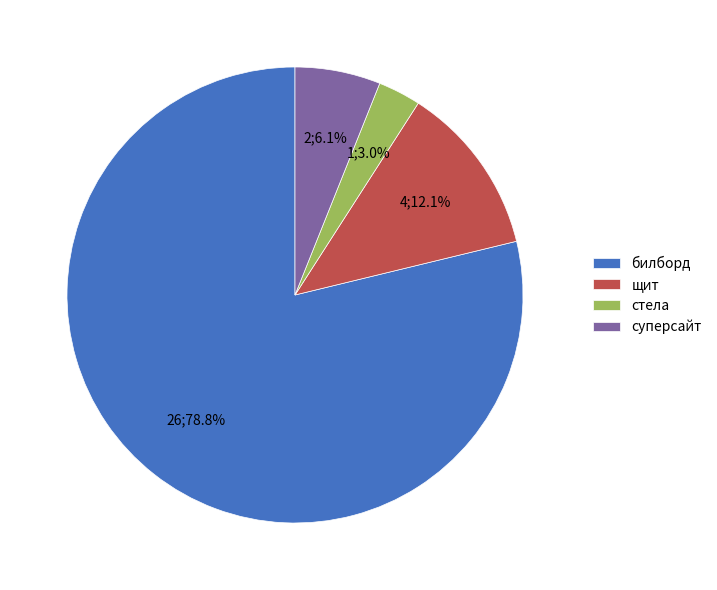

Which has a higher value, щит or билборд?

билборд